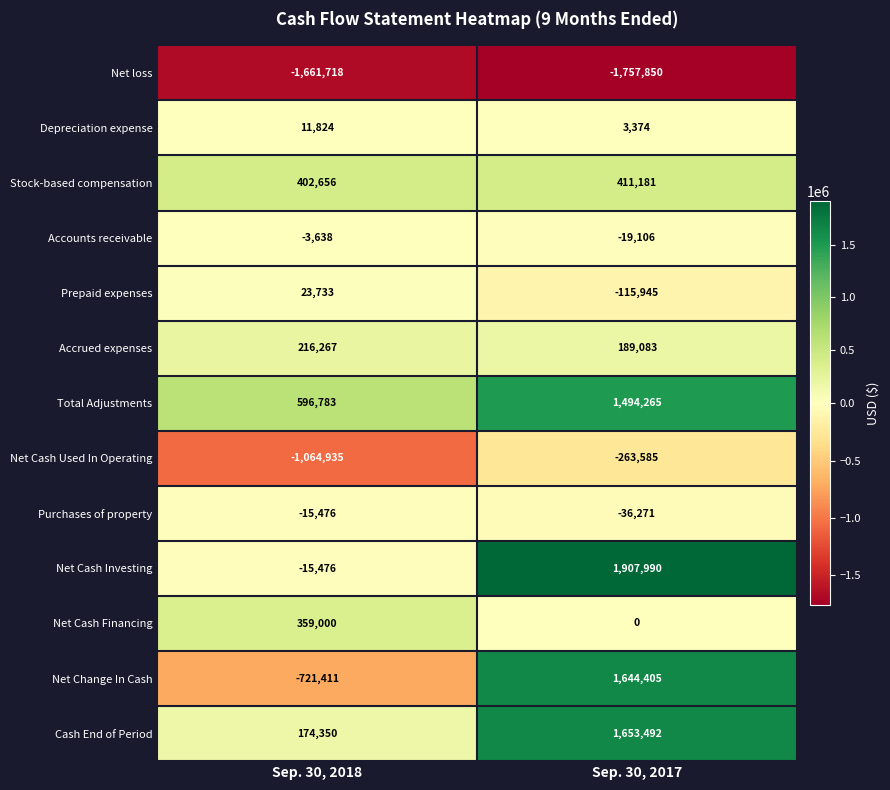

What is the sum of all Net Cash Financing values?

359000